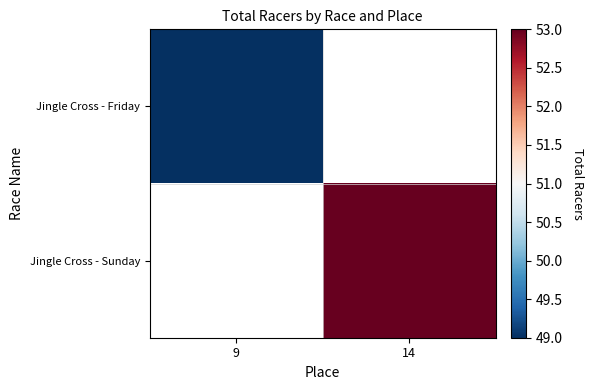

At which label does Jingle Cross - Friday reach its peak?

9